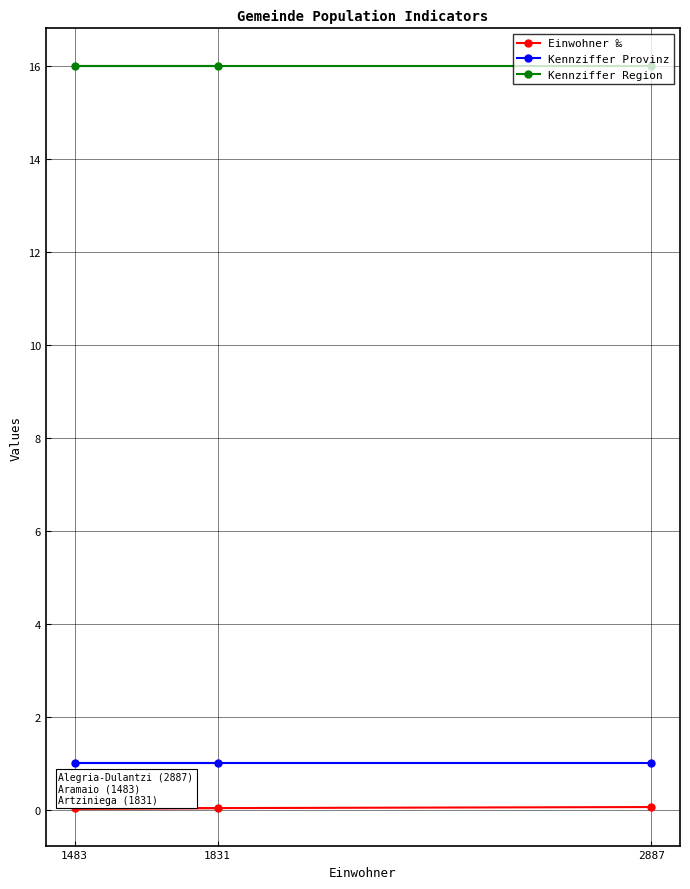

Rank the series at 2887 from highest to lowest value.

Kennziffer Region, Kennziffer Provinz, Einwohner ‰